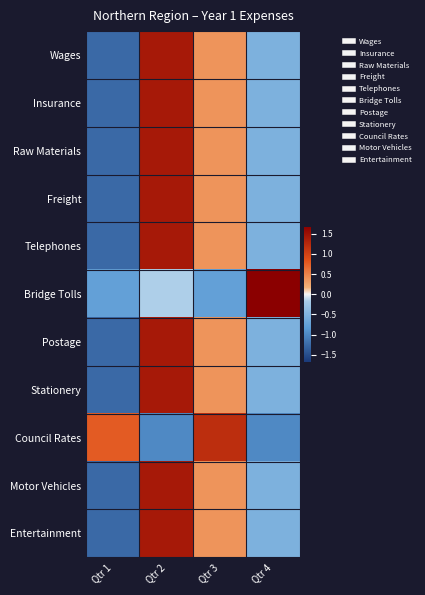

Between Qtr 1 and Qtr 4, which series saw the biggest shift?

Bridge Tolls